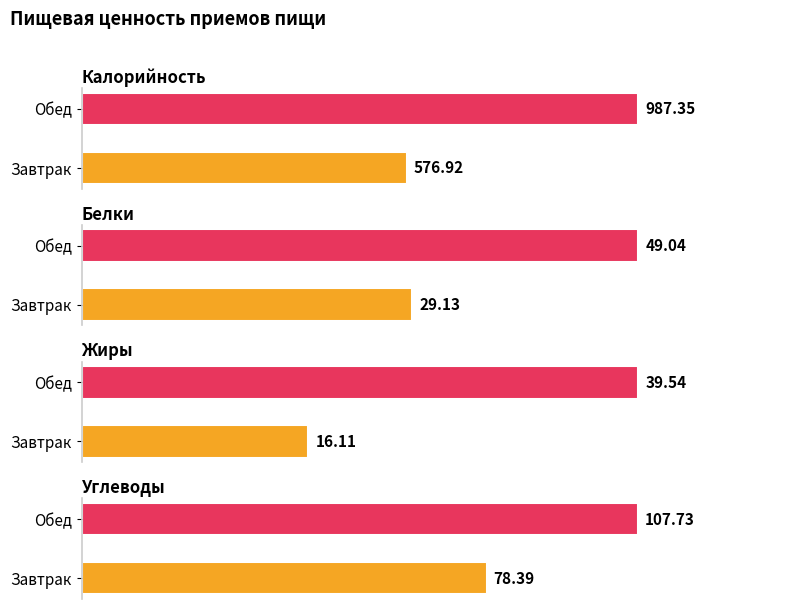

What is the average value of the Калорийность series?

782.1